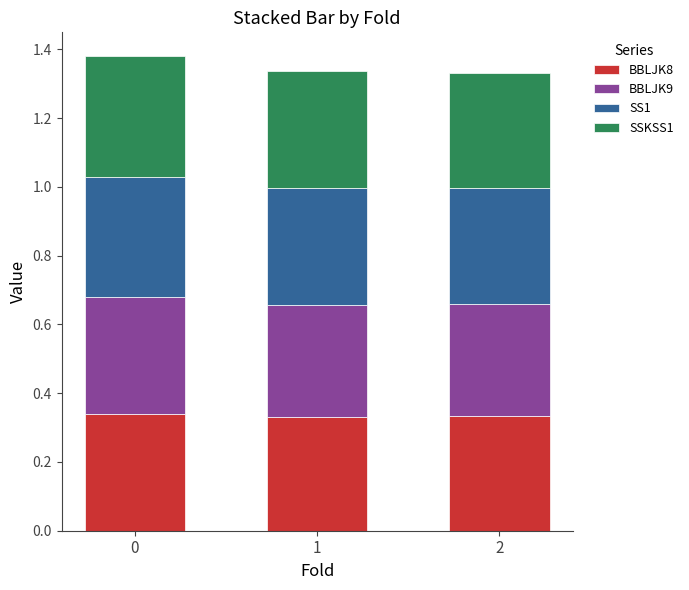

What is the total value across all series at 2?

1.3